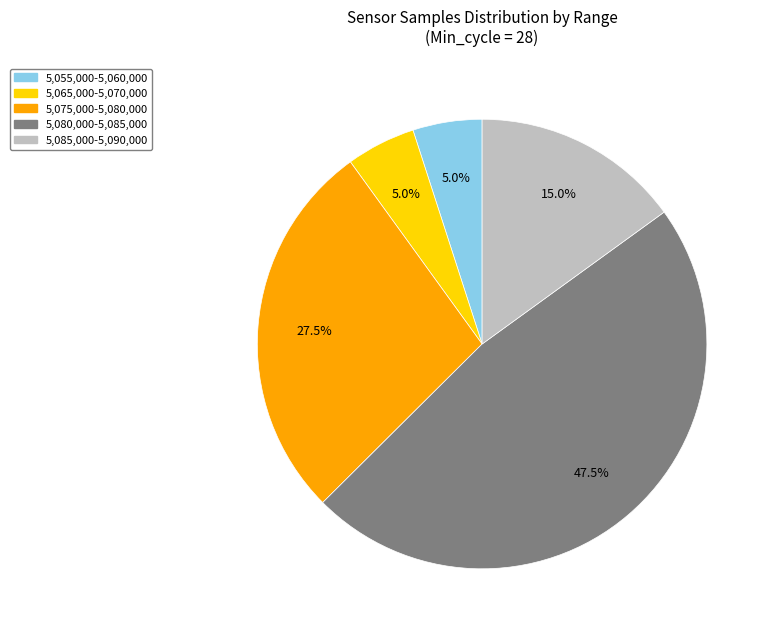

To the nearest percent, what is the average slice percentage?

20%